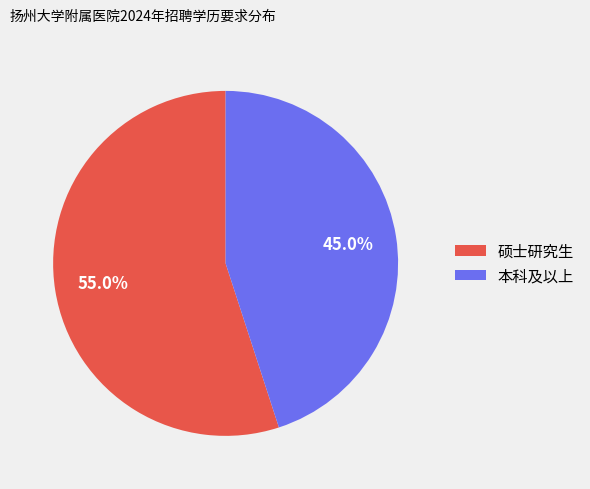

Rank the categories by value from highest to lowest.

硕士研究生, 本科及以上